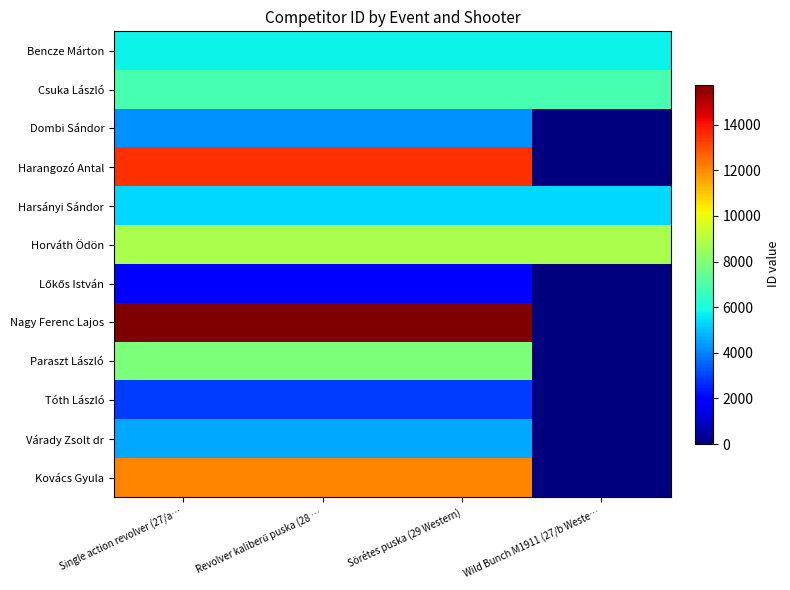

Between Single action revolver (27/a… and Wild Bunch M1911 (27/b Weste…, which series saw the biggest shift?

Nagy Ferenc Lajos